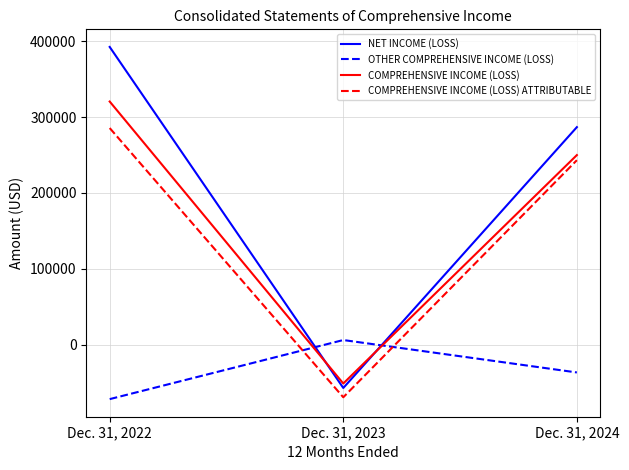

Which category has the highest value across all series?

Dec. 31, 2022